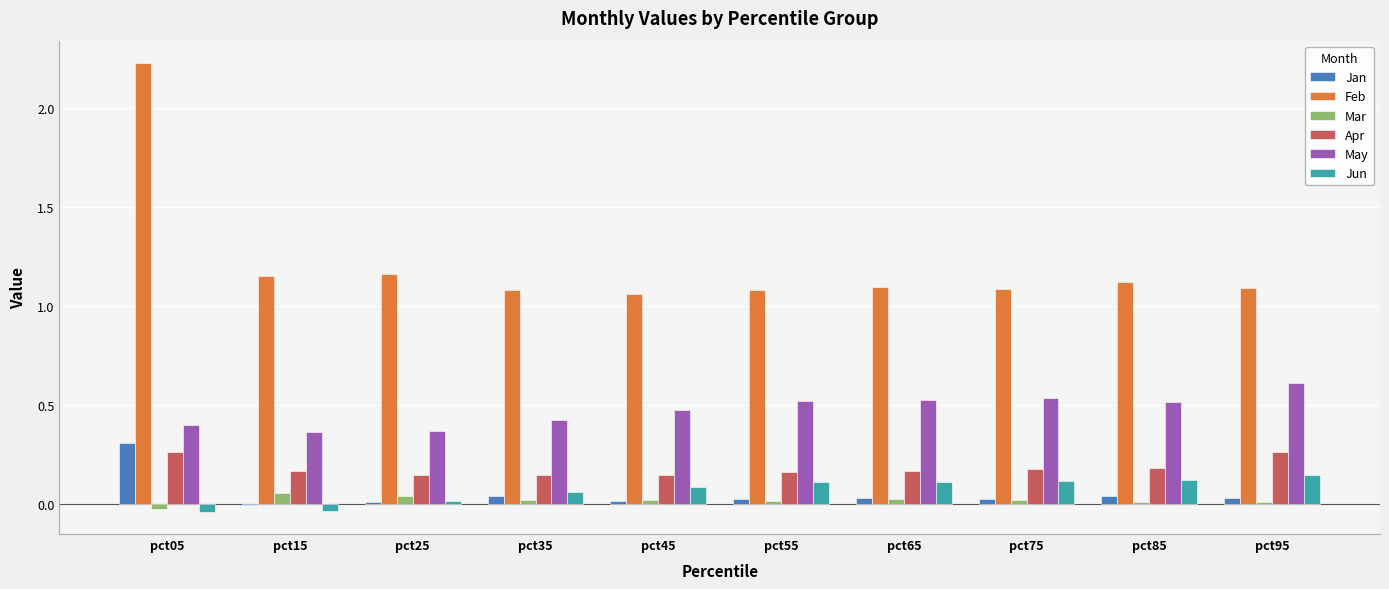

At which label does Jan reach its peak?

pct05